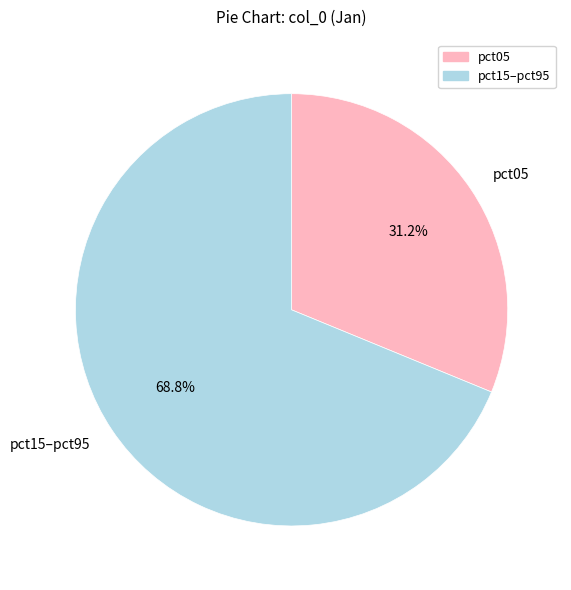

What is the total percentage of pct05 and pct15–pct95?

100.0%